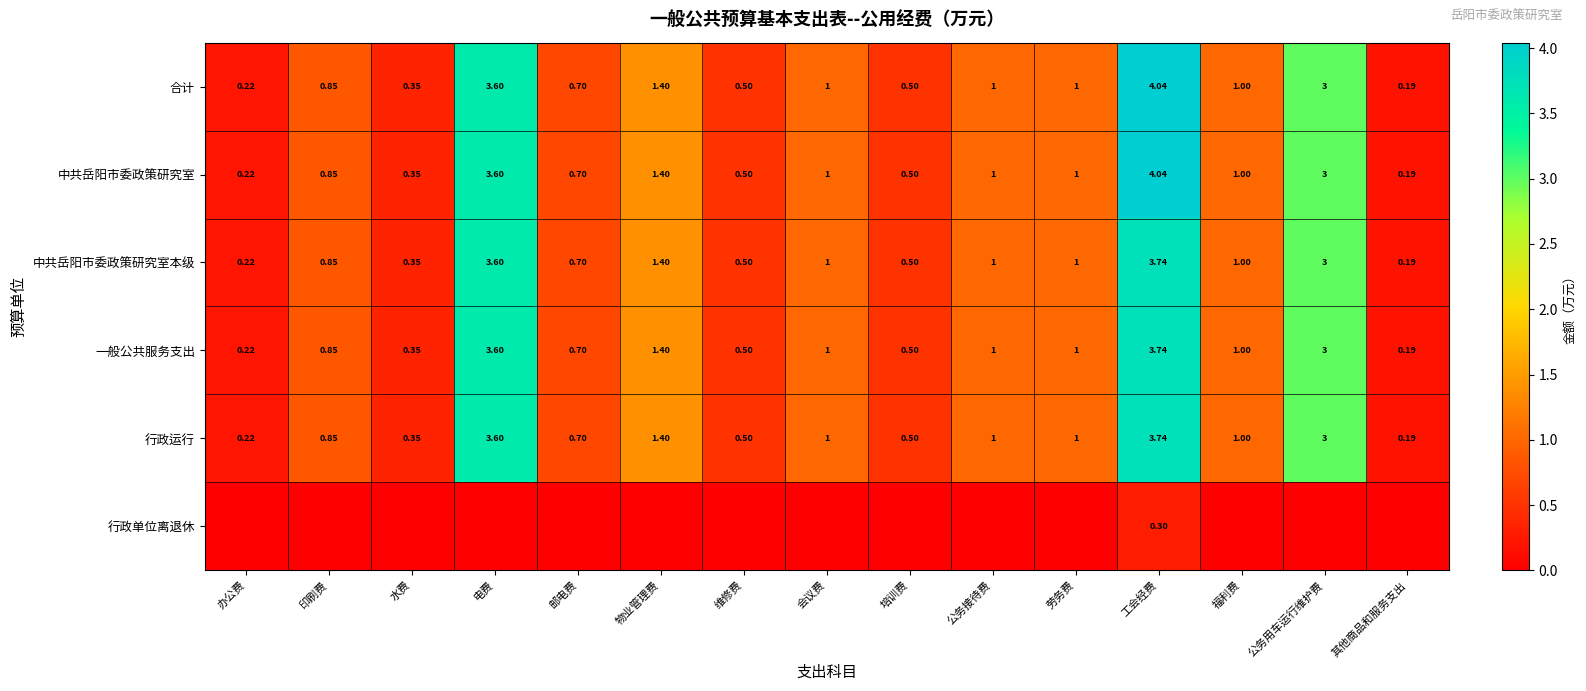

Where is 一般公共服务支出 nearest to the value 1?

会议费